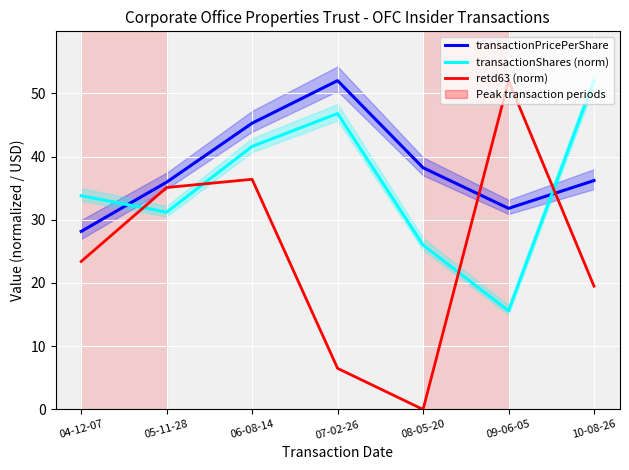

What is the average value of the retd63 (norm) series?

24.7